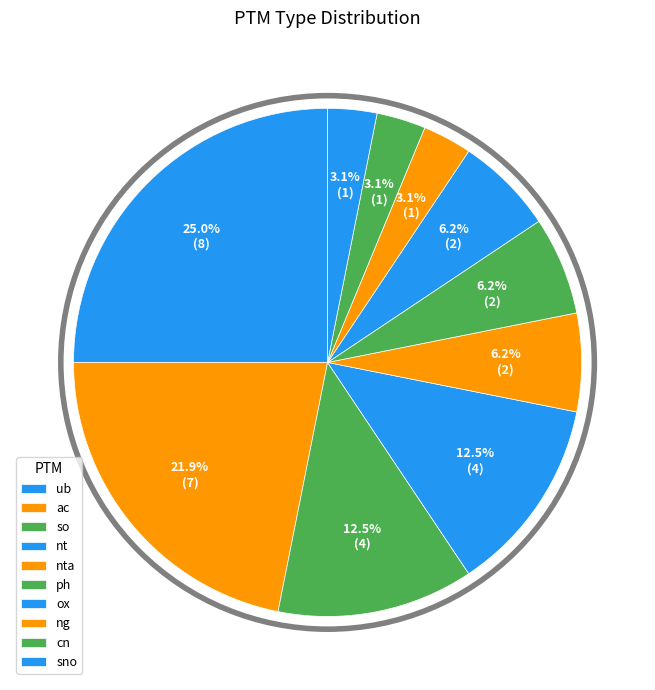

How many segments does this pie chart have?

10